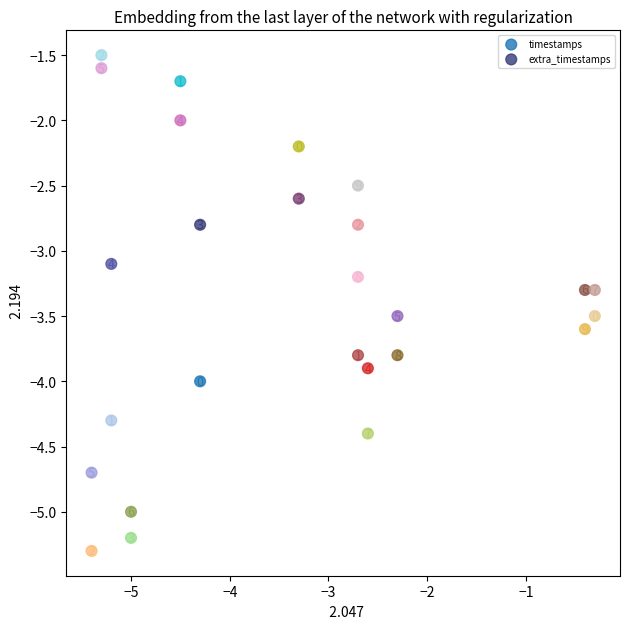

Which series reaches the minimum Y coordinate?

timestamps